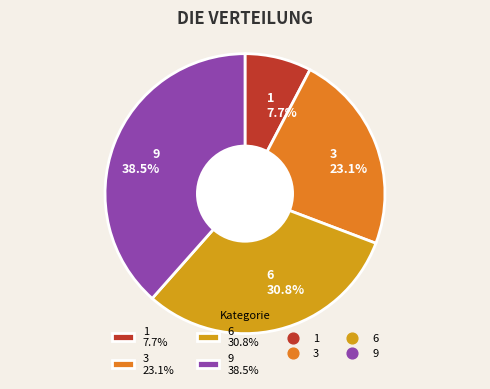

Which slice is the largest?

9